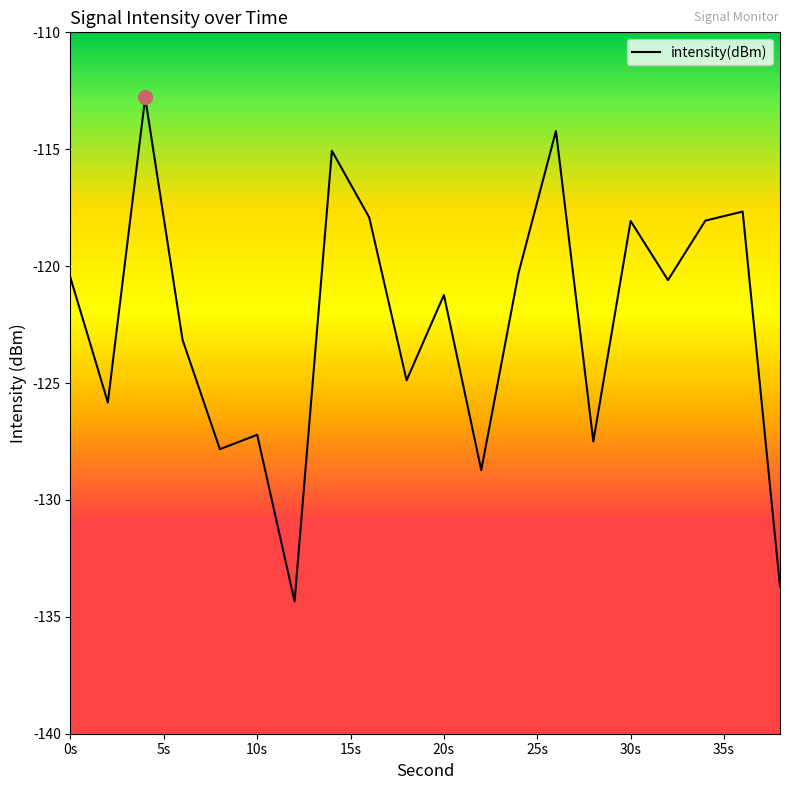

True or false: there are more than 1 points higher than both neighbors.

True